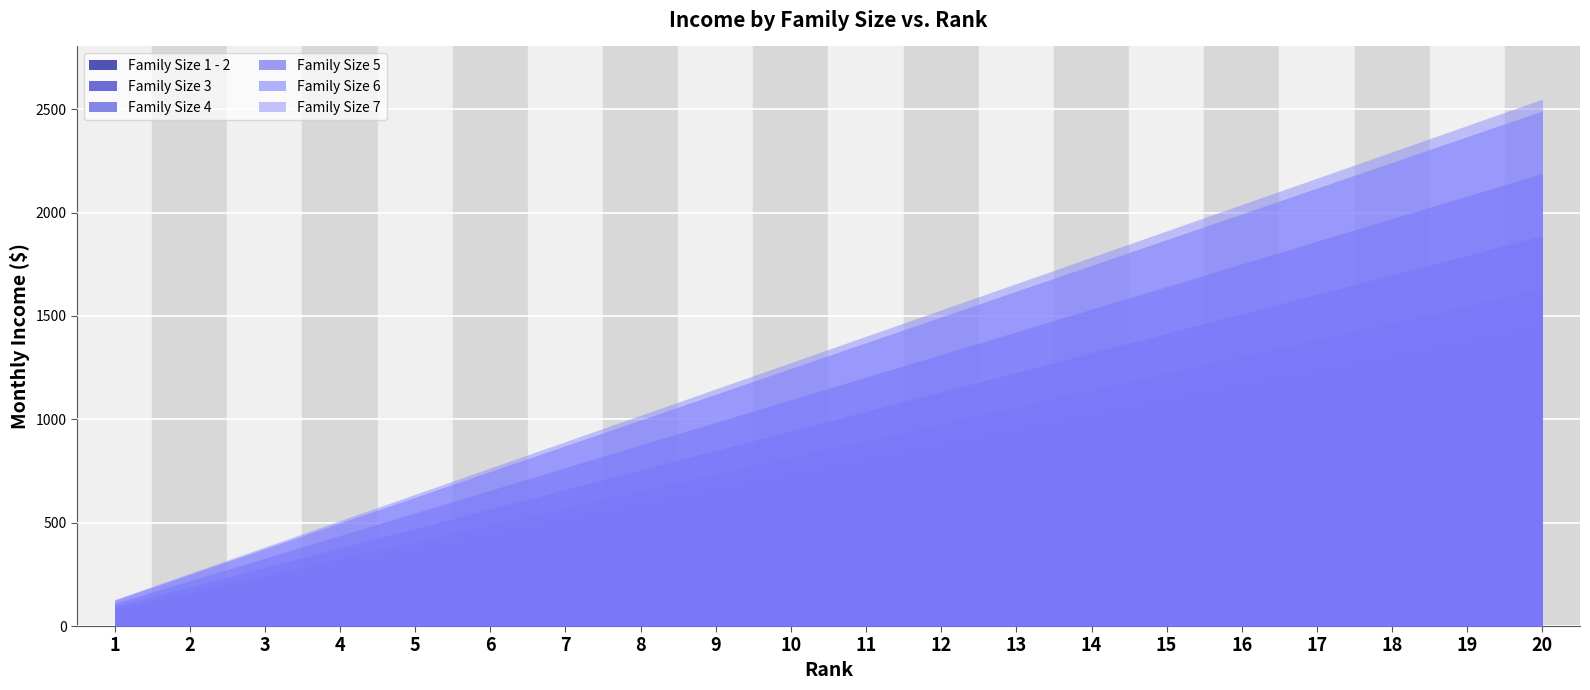

What value does the Family Size 3 series have at 19?

1549.2